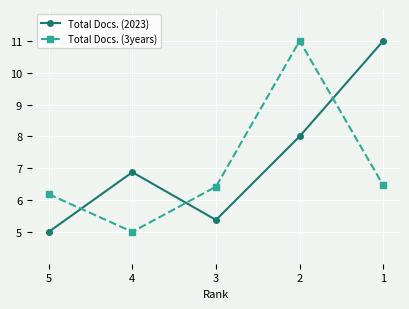

Between which two adjacent categories do Total Docs. (2023) and Total Docs. (3years) first intersect?

5 and 4